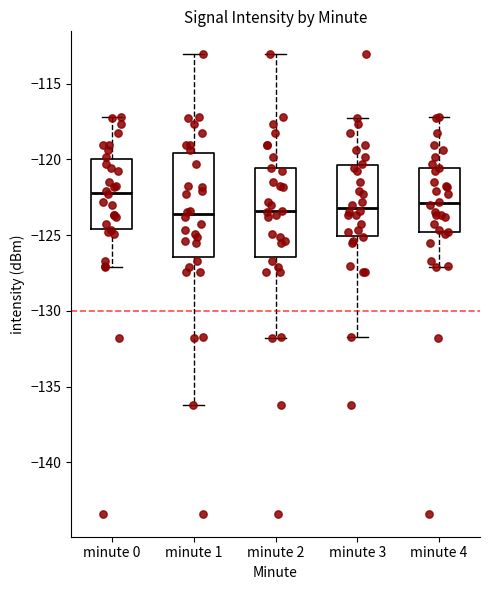

Reading left to right, read every box against the y-axis: the position of its median line, the range the box covers, and the ends of its whiskers. The values are not printed on the chart, so give them approximately, as read against the axis.

minute 0: median -122.0, box -124.5 to -120.0, whiskers -127.0 to -117.0
minute 1: median -123.5, box -126.5 to -119.5, whiskers -136.0 to -113.0
minute 2: median -123.5, box -126.5 to -120.5, whiskers -132.0 to -113.0
minute 3: median -123.0, box -125.0 to -120.5, whiskers -131.5 to -117.5
minute 4: median -123.0, box -125.0 to -120.5, whiskers -127.0 to -117.0